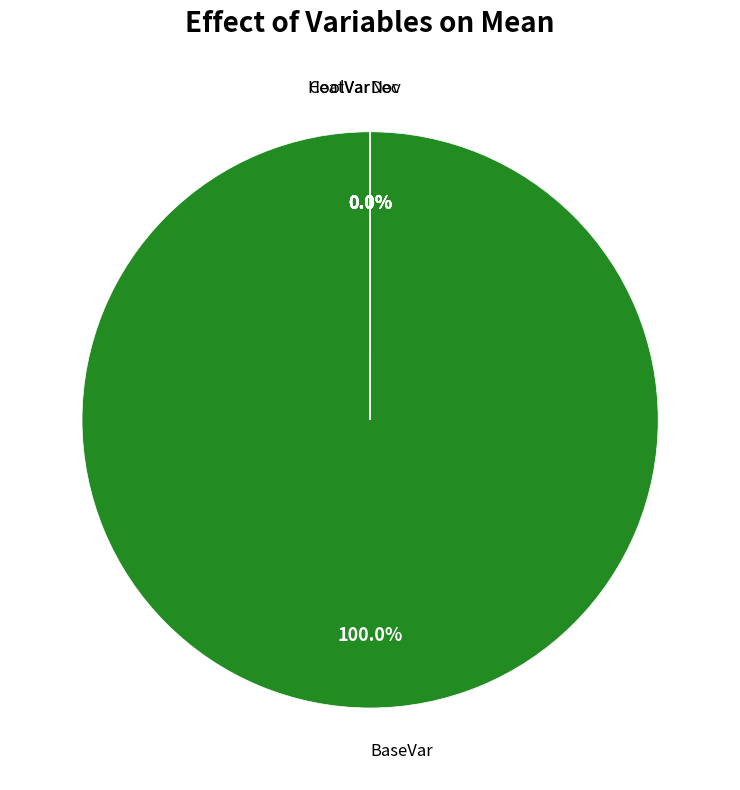

Is there a majority slice in this chart?

Yes